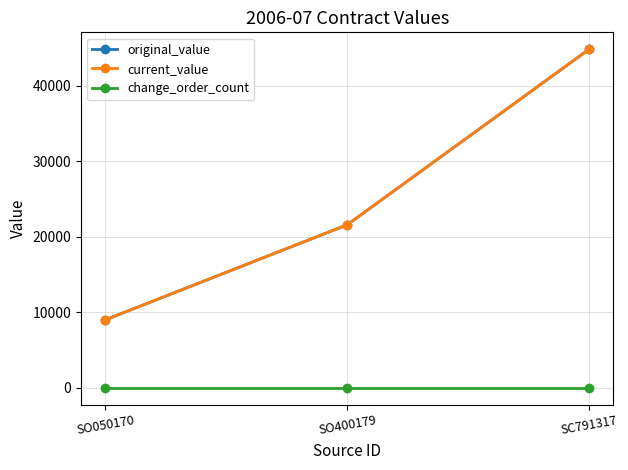

Does the chart have visible grid lines?

Yes